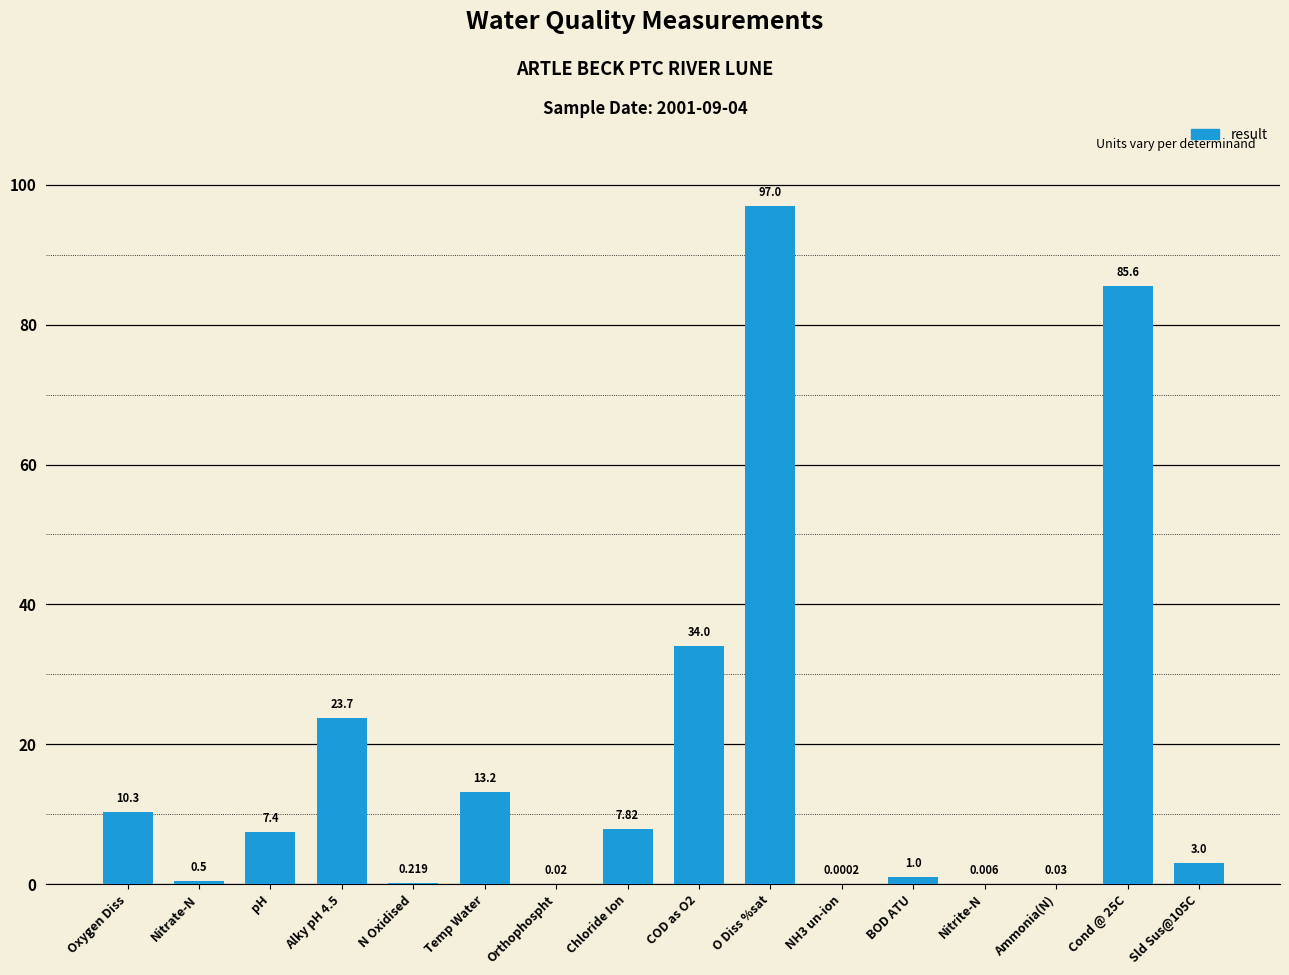

Is it true that the value at pH is 1.9?

False